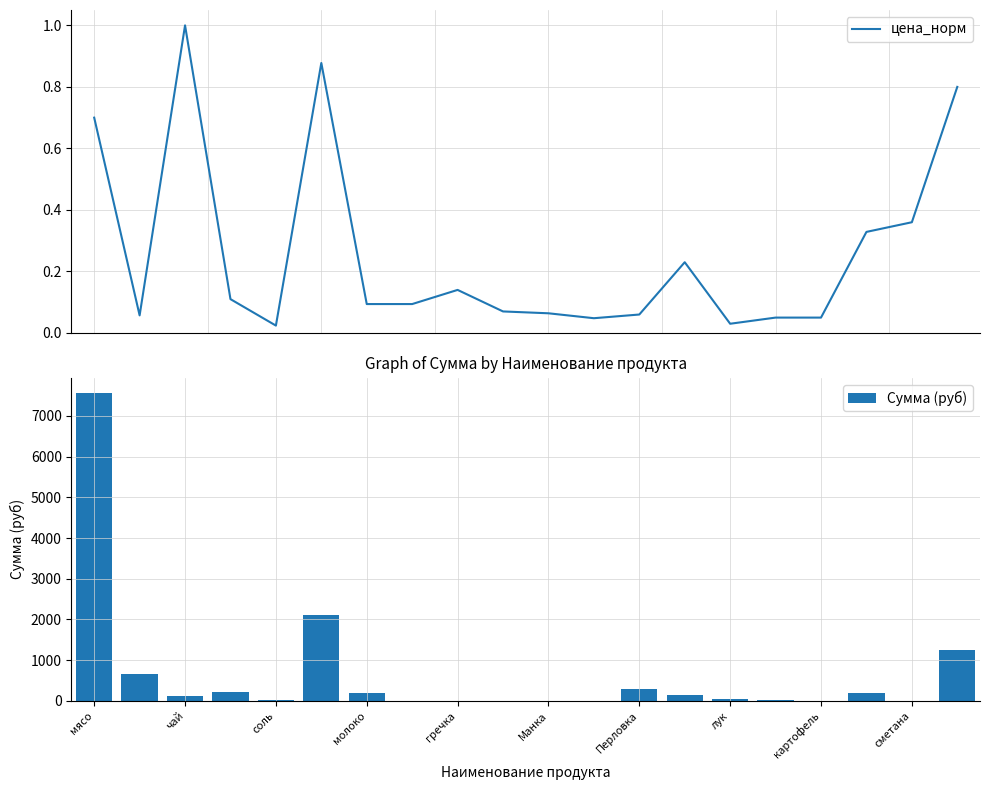

What is the highest value of the цена_норм series?

1.0